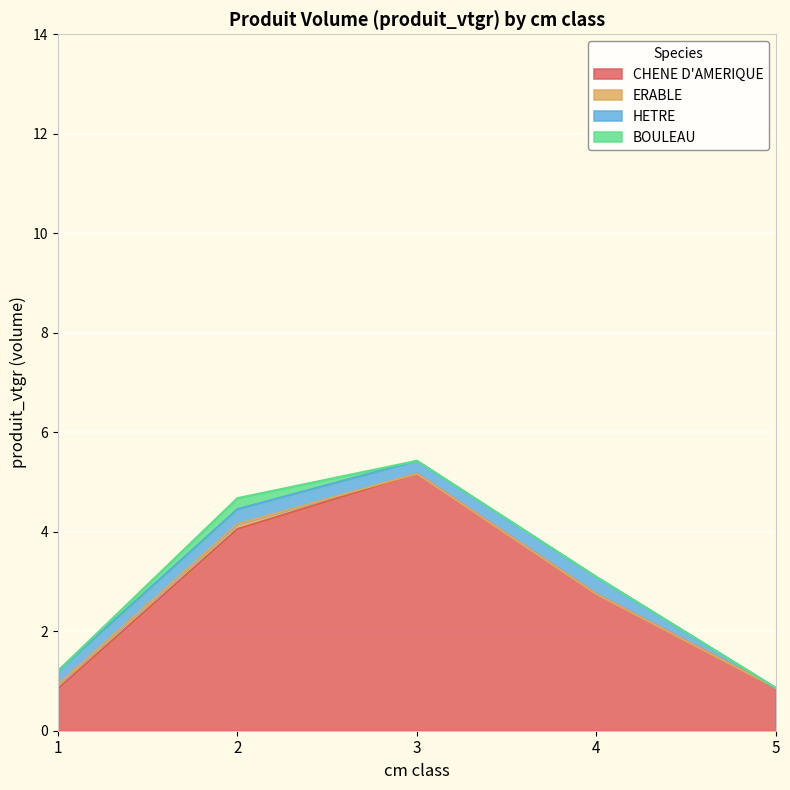

What is the difference between the second highest and second lowest values in the CHENE D'AMERIQUE series?

3.2